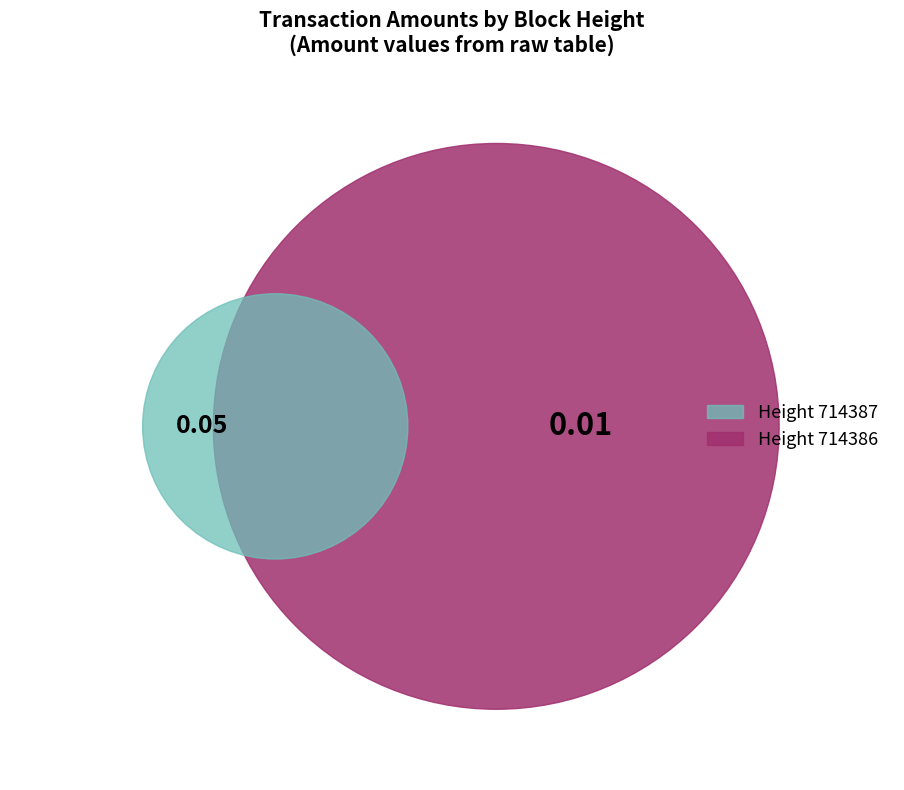

Which slice is the largest?

714387